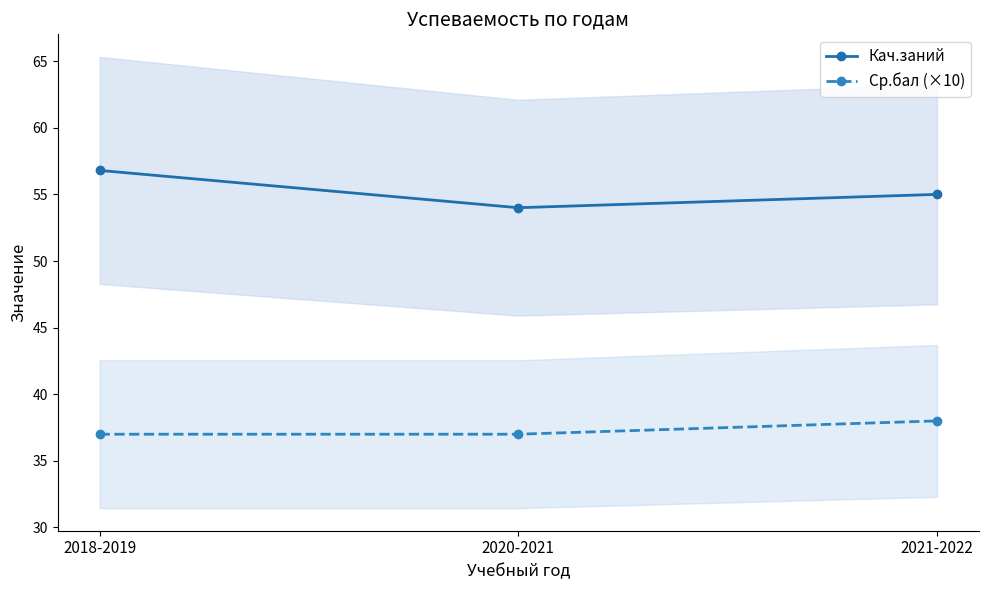

How many values in the Ср.бал (×10) series exceed 37?

1